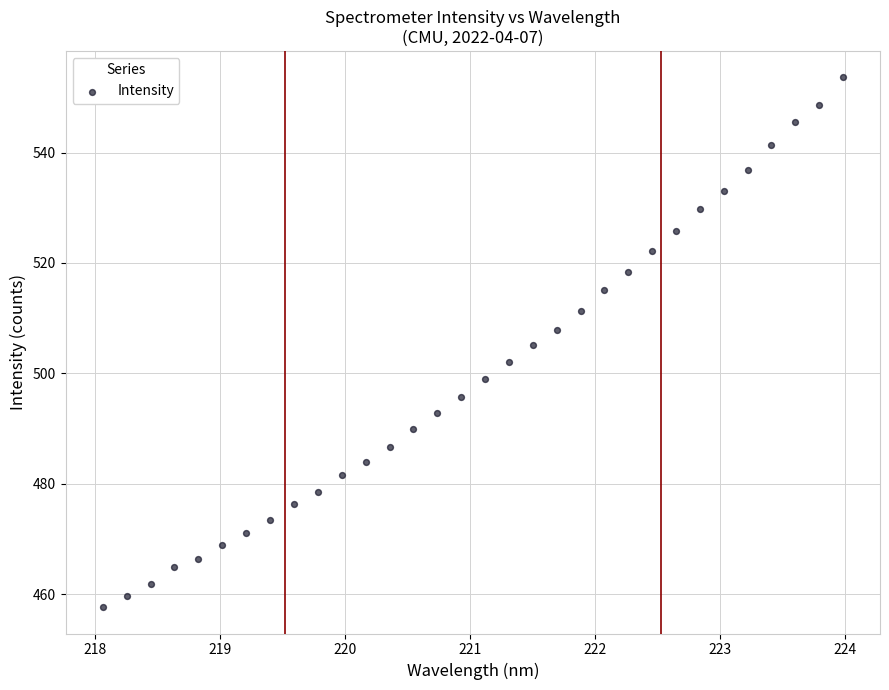

What is the range of Y values (max minus min)?

95.9